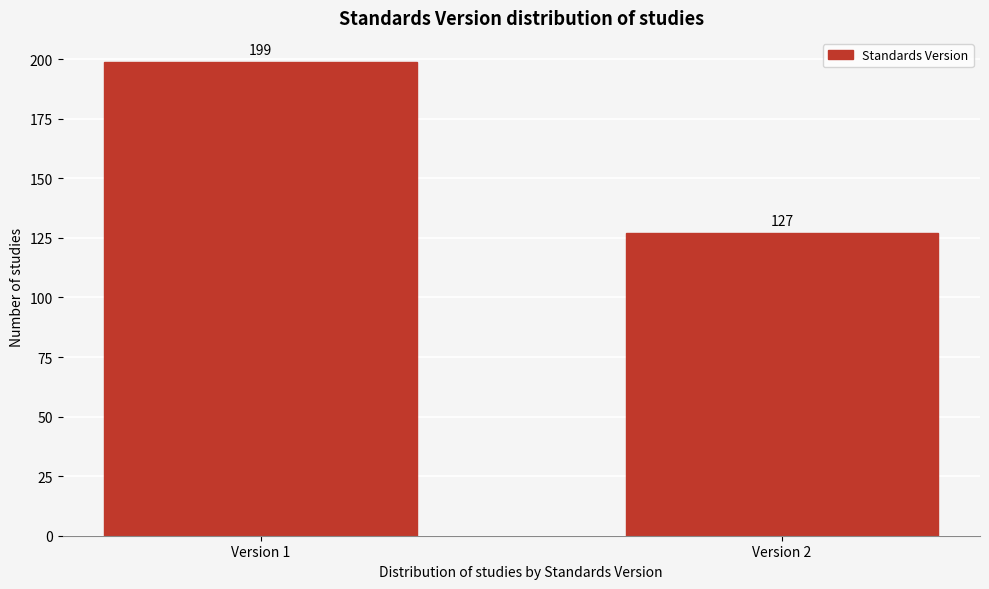

Reading right to left, list all the values displayed in this chart.

Version 2=127	Version 1=199